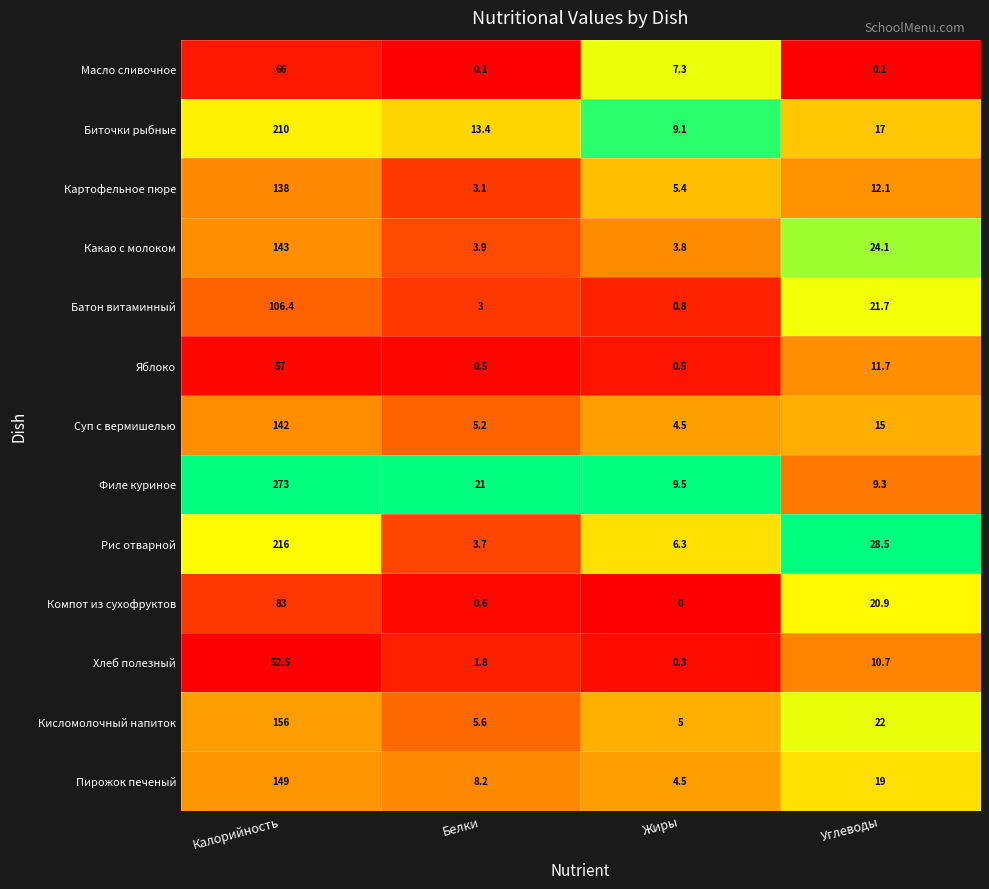

Which series has the widest spread of values?

Филе куриное